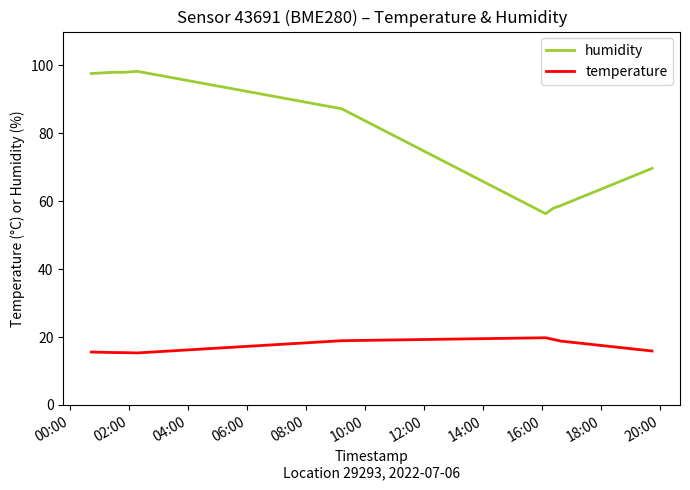

True or false: humidity and temperature intersect in this chart.

False